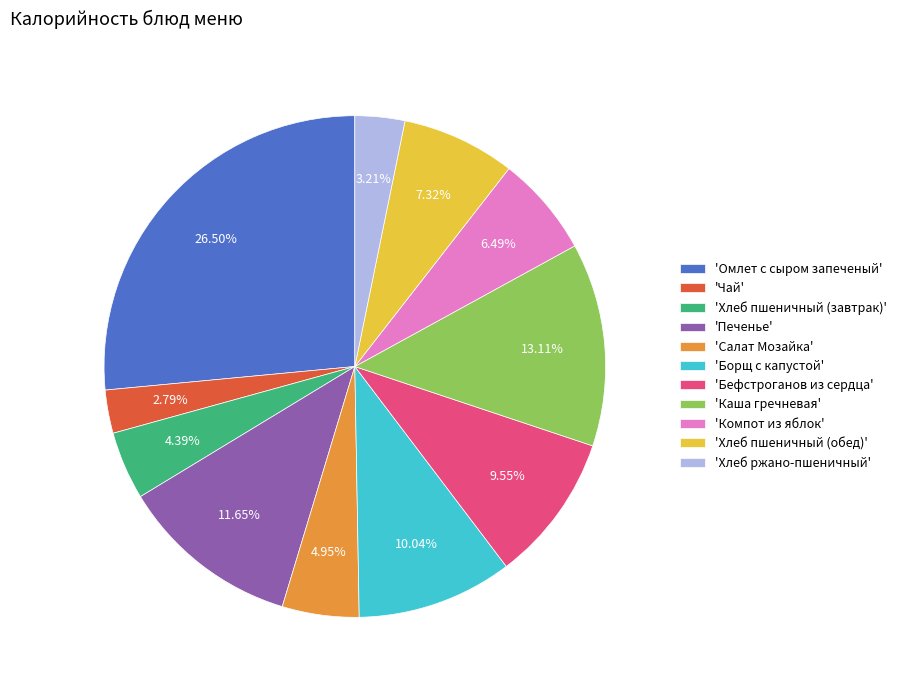

Is there a majority slice in this chart?

No